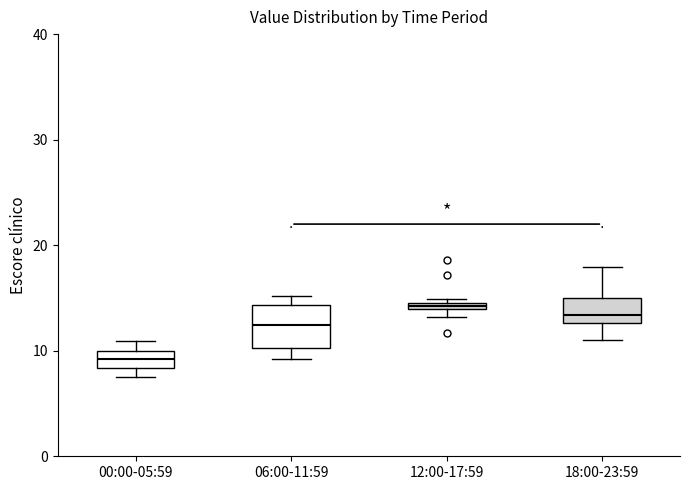

Where does the lower whisker of the box for 06:00-11:59 end on the y-axis? The values are not printed on the chart, so give them approximately, as read against the axis.

9